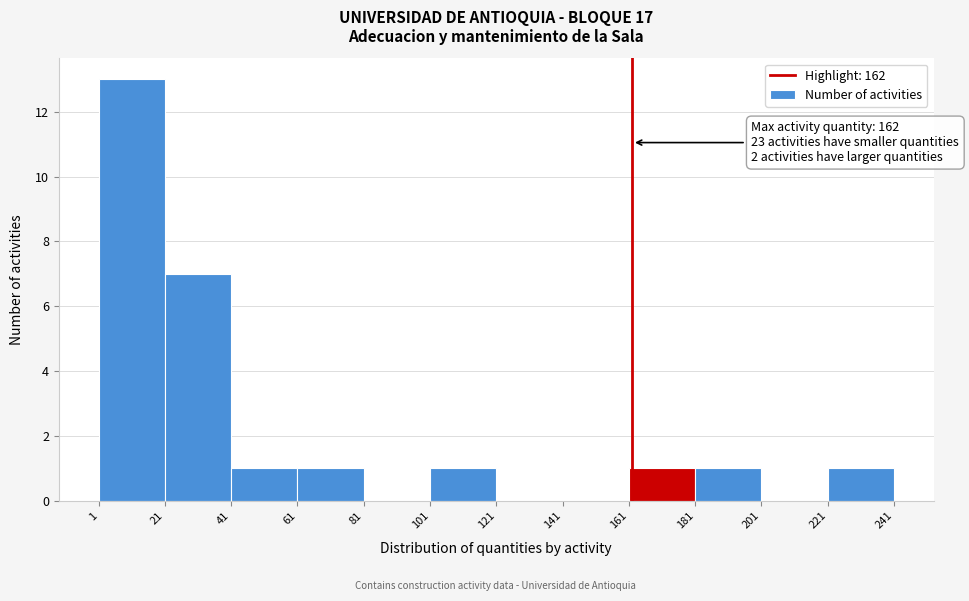

Over which range of the x-axis is the bar tallest?

1 to 21